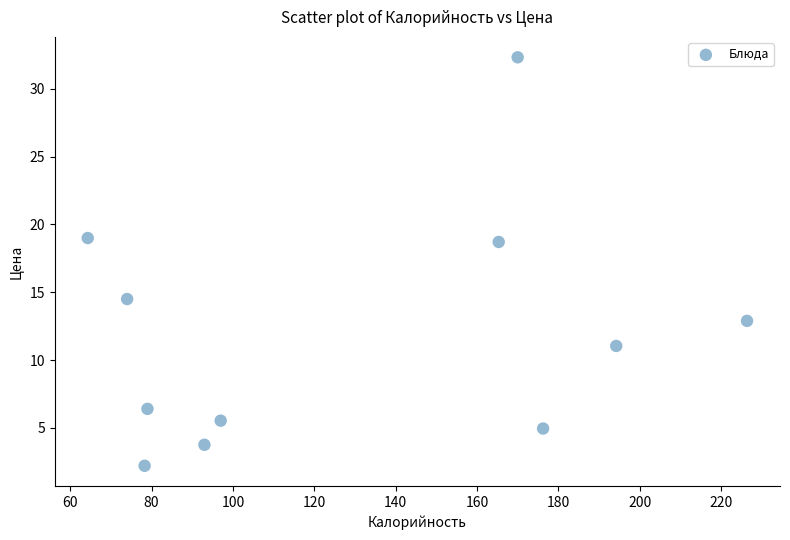

What is the range of Y values (max minus min)?

30.1